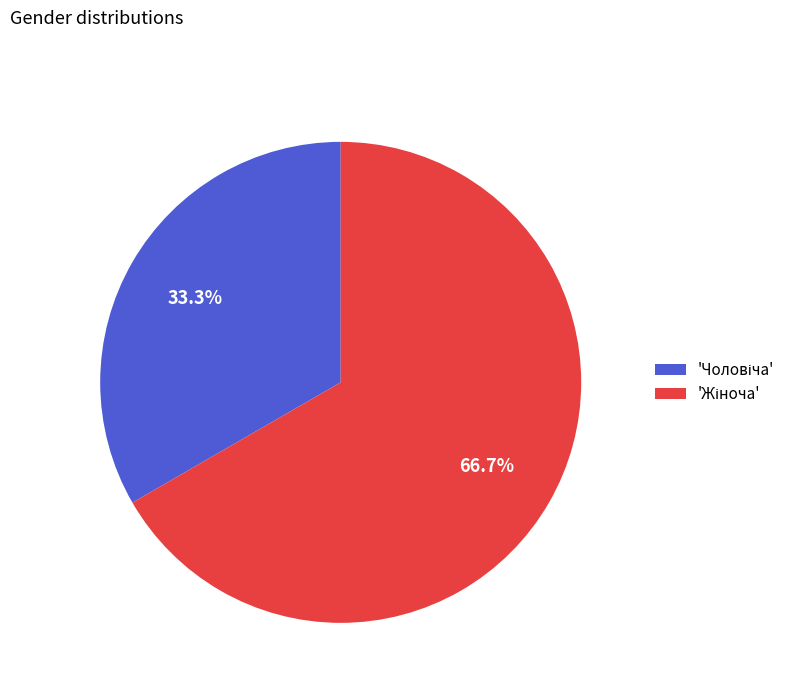

Is there any slice that represents more than half of the pie?

Yes